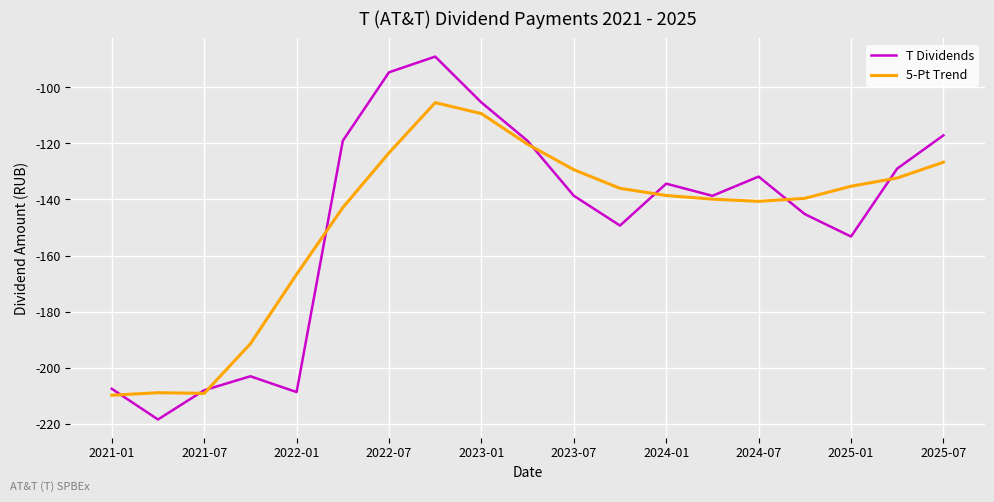

Rank the series by their maximum value, from highest to lowest.

T Dividends, 5-Pt Trend